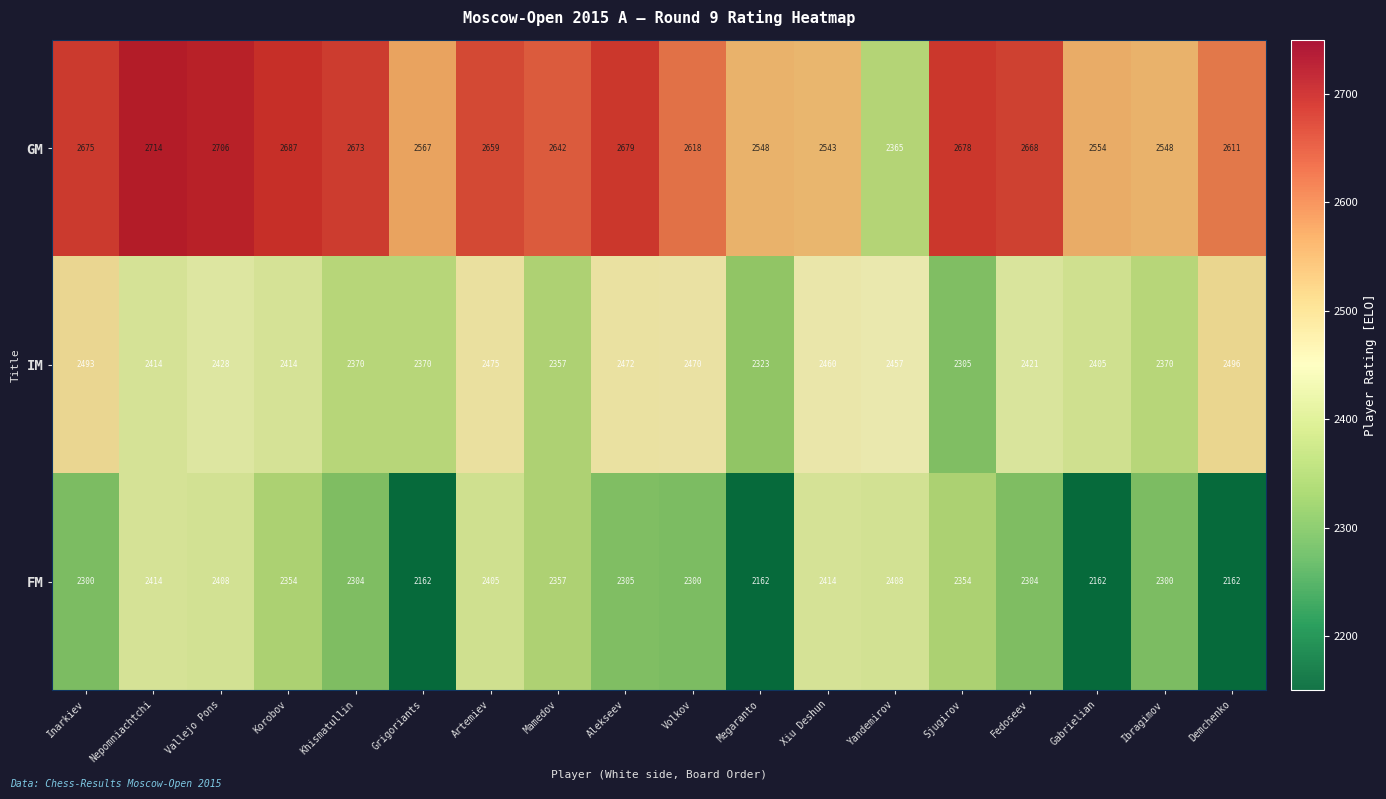

Rank the series by their maximum value, from lowest to highest.

FM, IM, GM